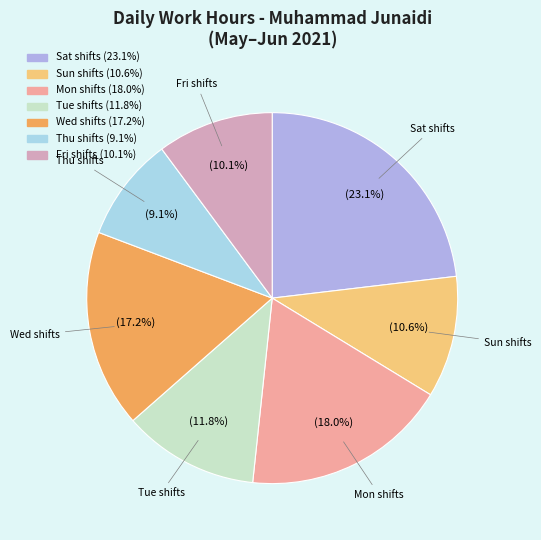

Count the number of slices in the pie.

7